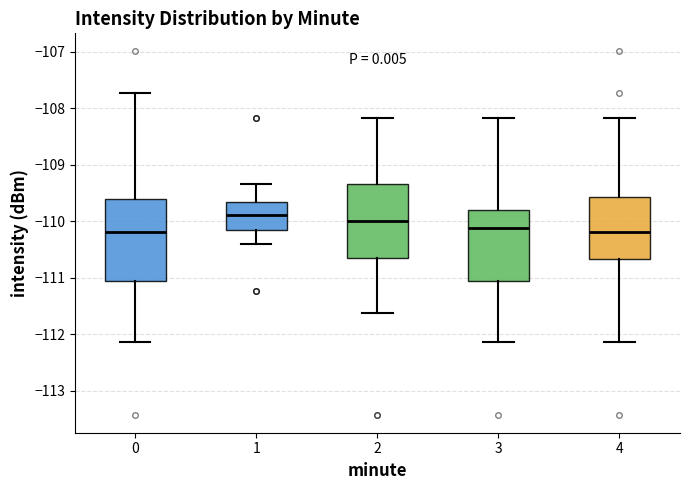

Reading left to right, transcribe this box plot: for each box, give where its median line is, the range the box spans, and where its two whiskers end, as read against the y-axis. The values are not printed on the chart, so give them approximately, as read against the axis.

0: median -110.2, box -111.1 to -109.6, whiskers -112.1 to -107.7
1: median -109.9, box -110.2 to -109.7, whiskers -110.4 to -109.3
2: median -110.0, box -110.7 to -109.3, whiskers -111.6 to -108.2
3: median -110.1, box -111.1 to -109.8, whiskers -112.1 to -108.2
4: median -110.2, box -110.7 to -109.6, whiskers -112.1 to -108.2